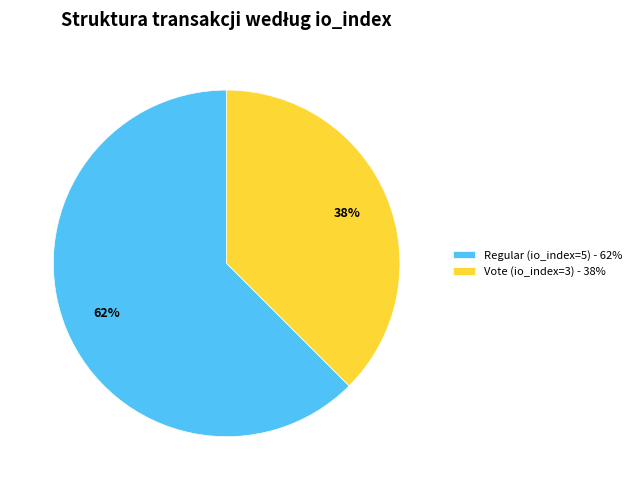

How many slices are in this pie chart?

2